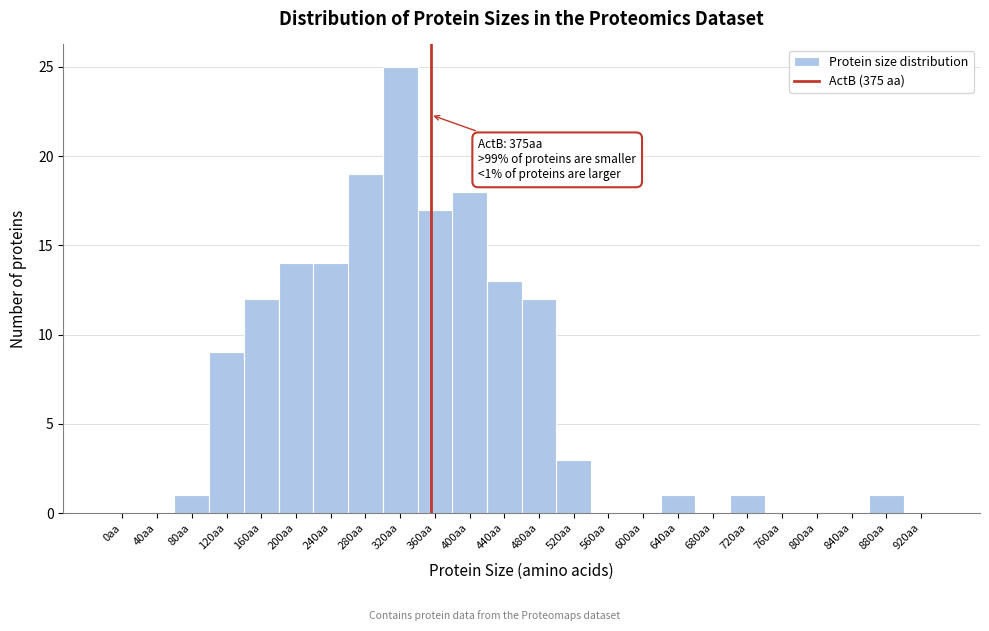

Reading left to right, what are all the values shown in this chart?

0aa=0	40aa=0	80aa=1	120aa=9	160aa=12	200aa=14	240aa=14	280aa=19	320aa=25	360aa=17	400aa=18	440aa=13	480aa=12	520aa=3	560aa=0	600aa=0	640aa=1	680aa=0	720aa=1	760aa=0	800aa=0	840aa=0	880aa=1	920aa=0